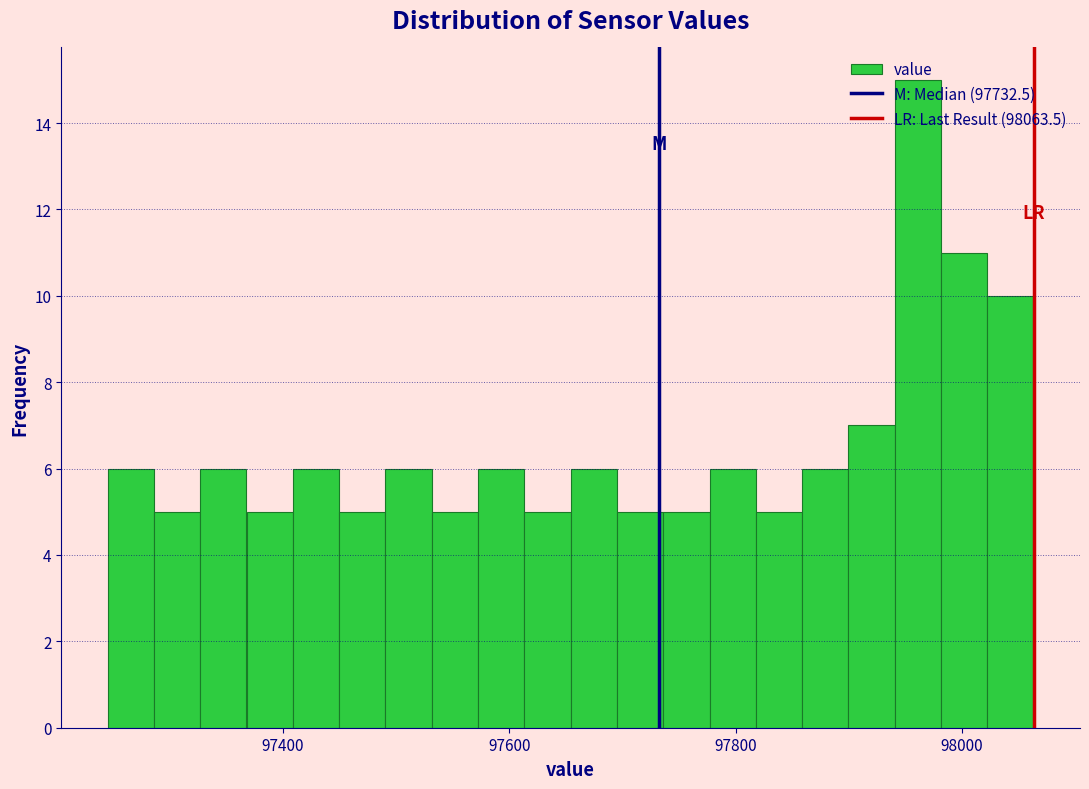

Read against the x-axis, roughly where is the centre of the tallest bar?

97960